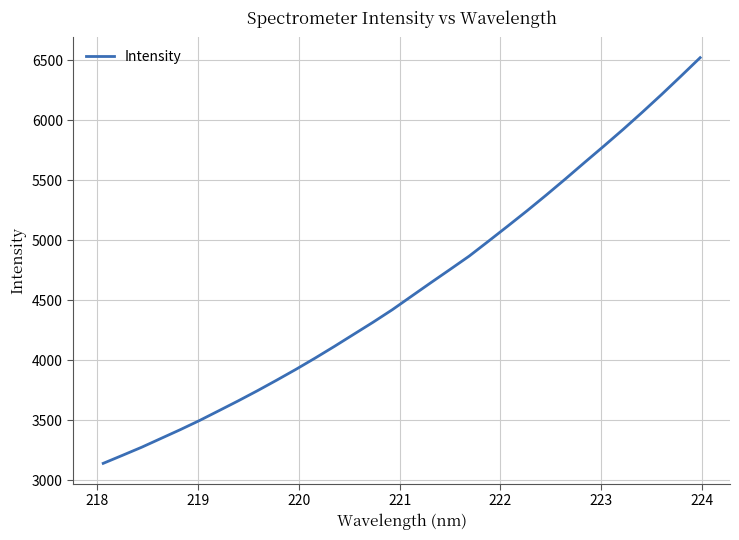

What is the maximum value shown in the chart?

6523.1